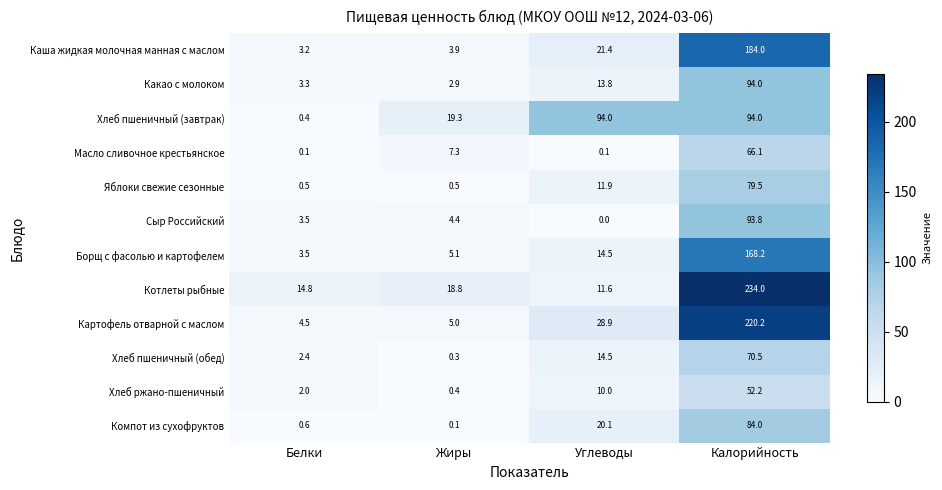

What is the minimum value for Какао с молоком?

2.9